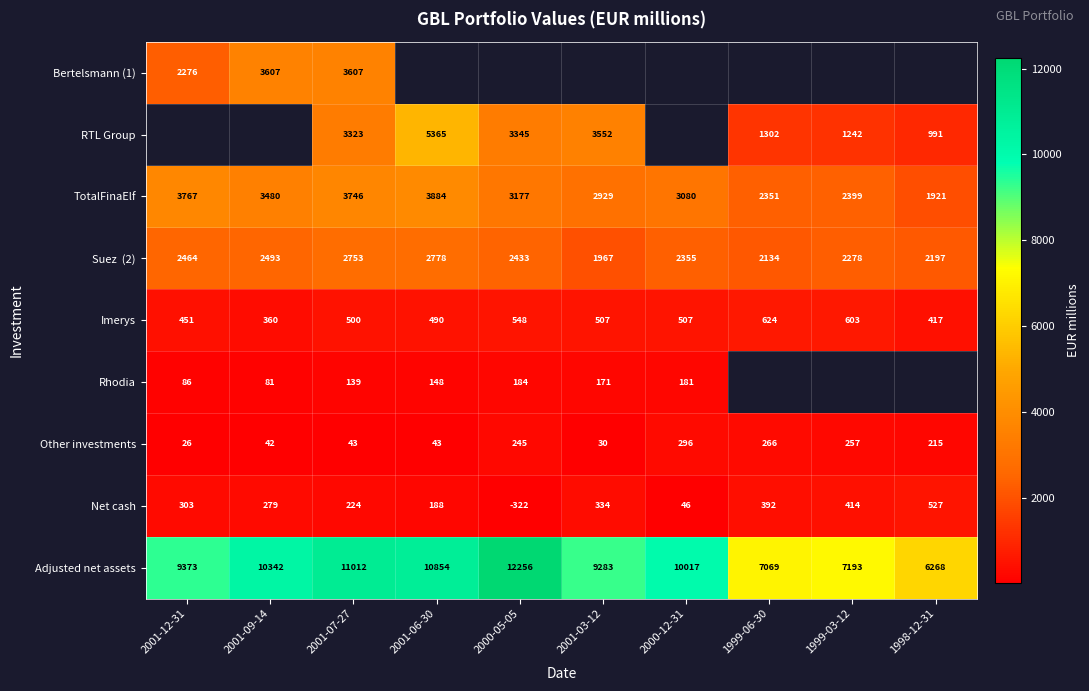

What is the highest value of the Net cash series?

527